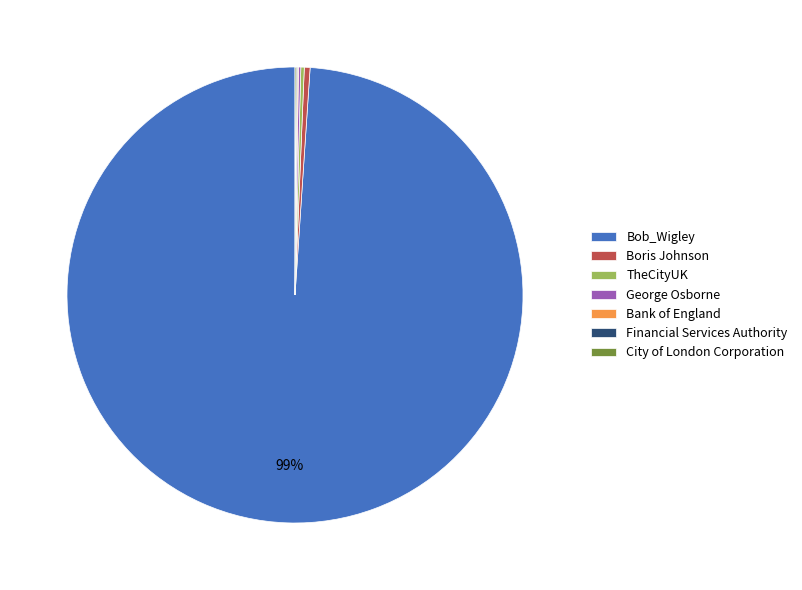

Is there any slice that represents more than half of the pie?

Yes